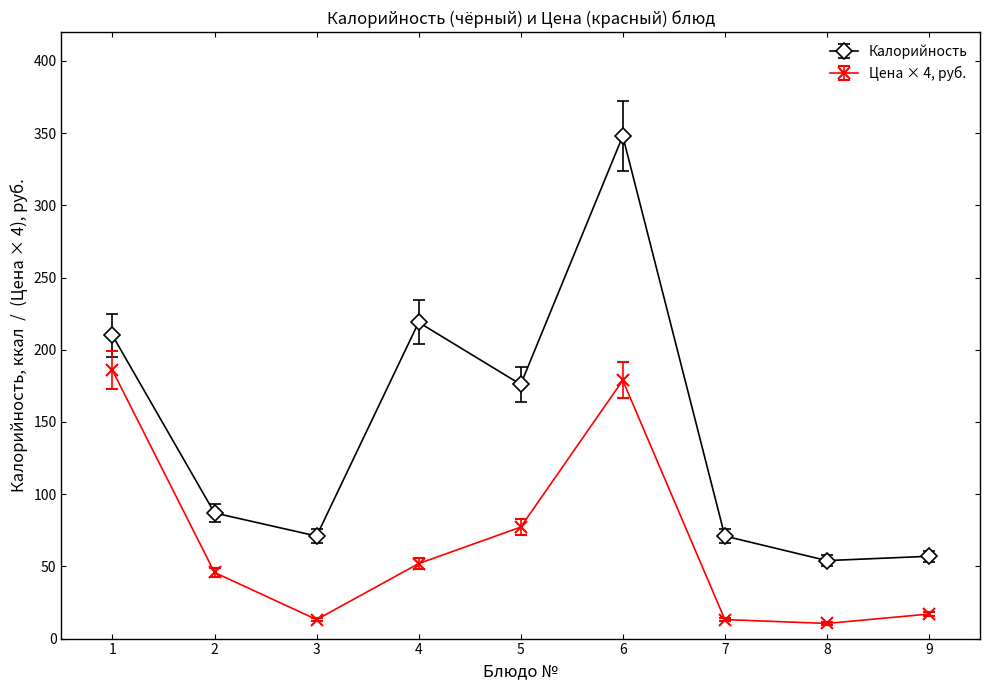

List the series in order of their peak value, highest first.

Калорийность, Цена × 4, руб.